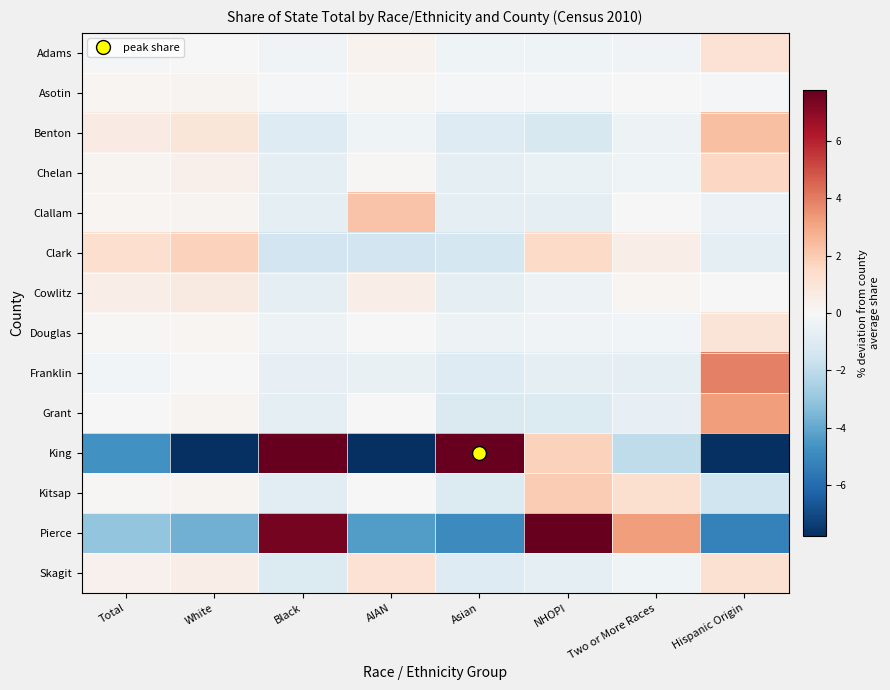

At which category is the sum across all series the highest?

Black